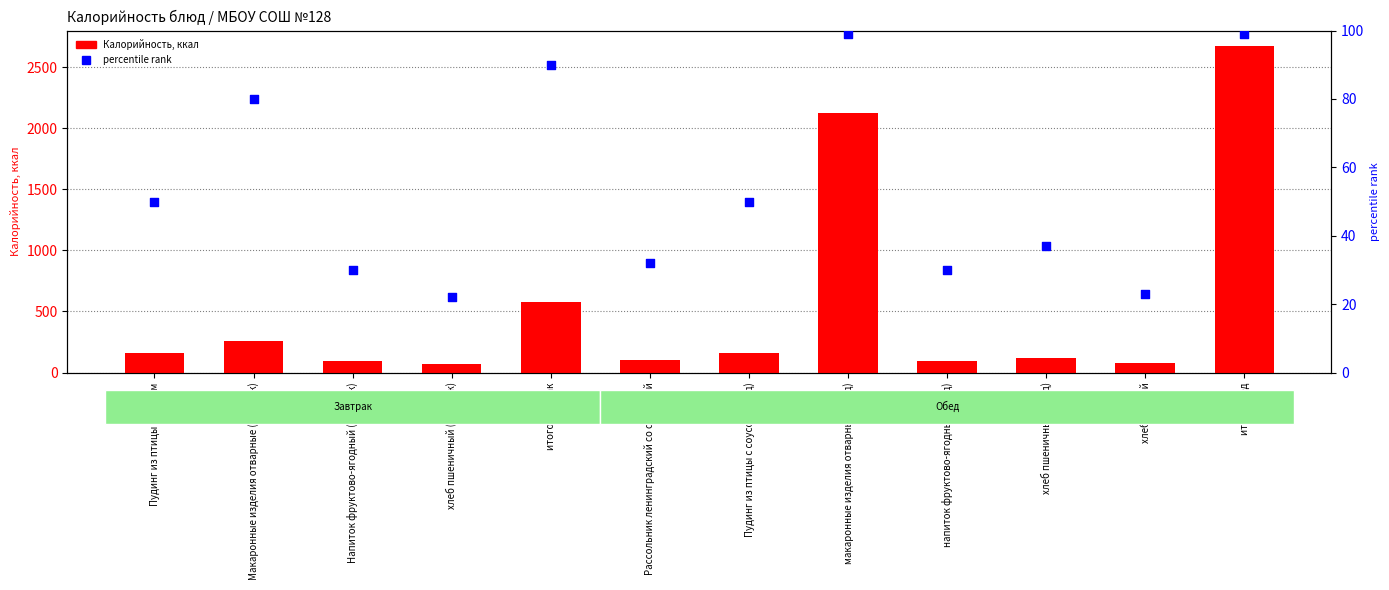

At which category is the sum across all series the highest?

итого обед